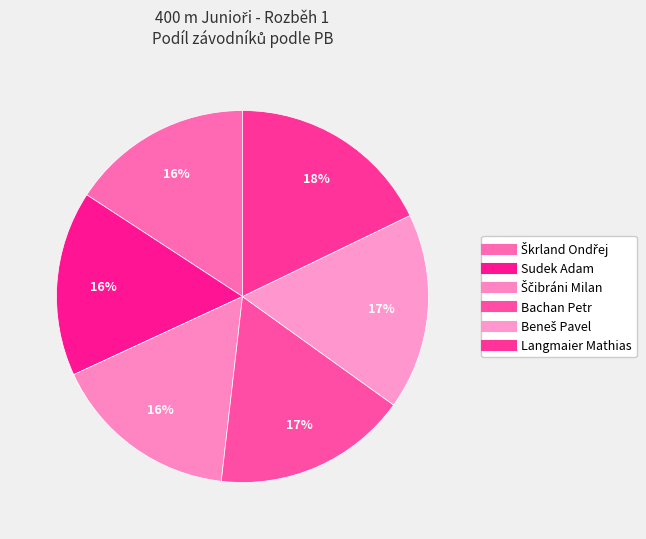

What percentage do Sudek Adam and Škrland Ondřej together represent?

31.9%